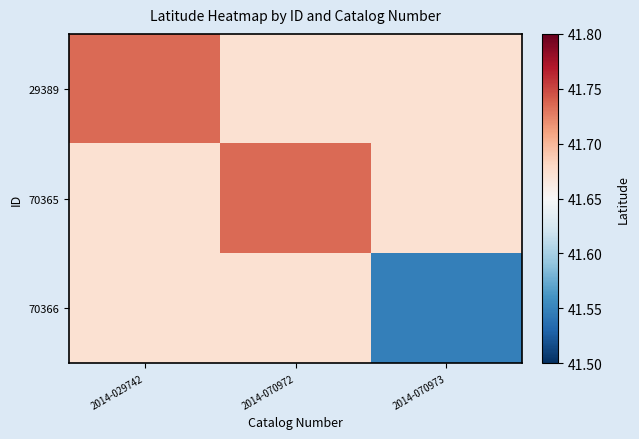

Reading left to right, extract all data points from this chart.

29389: 2014-029742=41.7	2014-070972=41.7	2014-070973=41.7
70365: 2014-029742=41.7	2014-070972=41.7	2014-070973=41.7
70366: 2014-029742=41.7	2014-070972=41.7	2014-070973=41.5